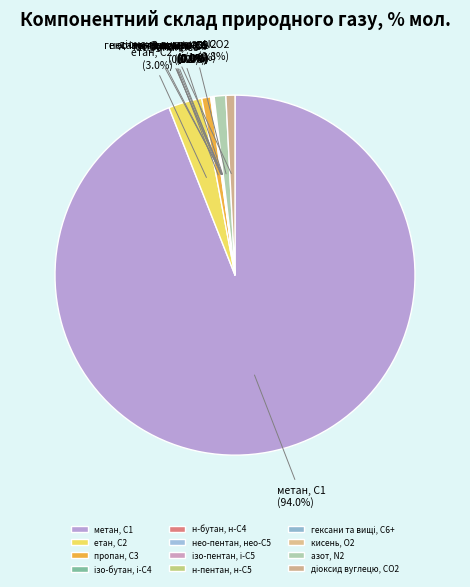

Which category has the biggest portion of the pie?

метан, С1